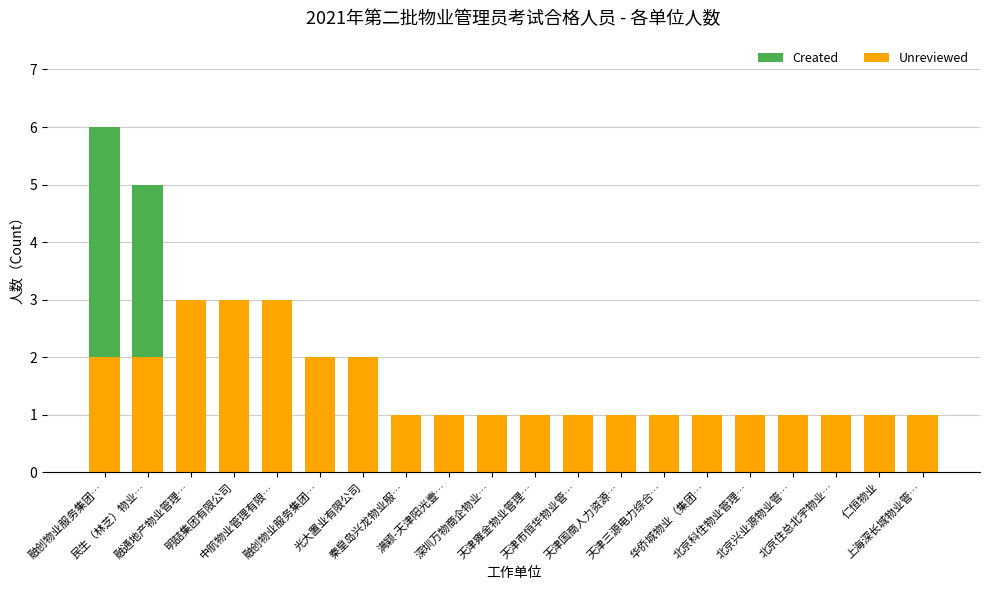

How many categories are shown in the chart?

20